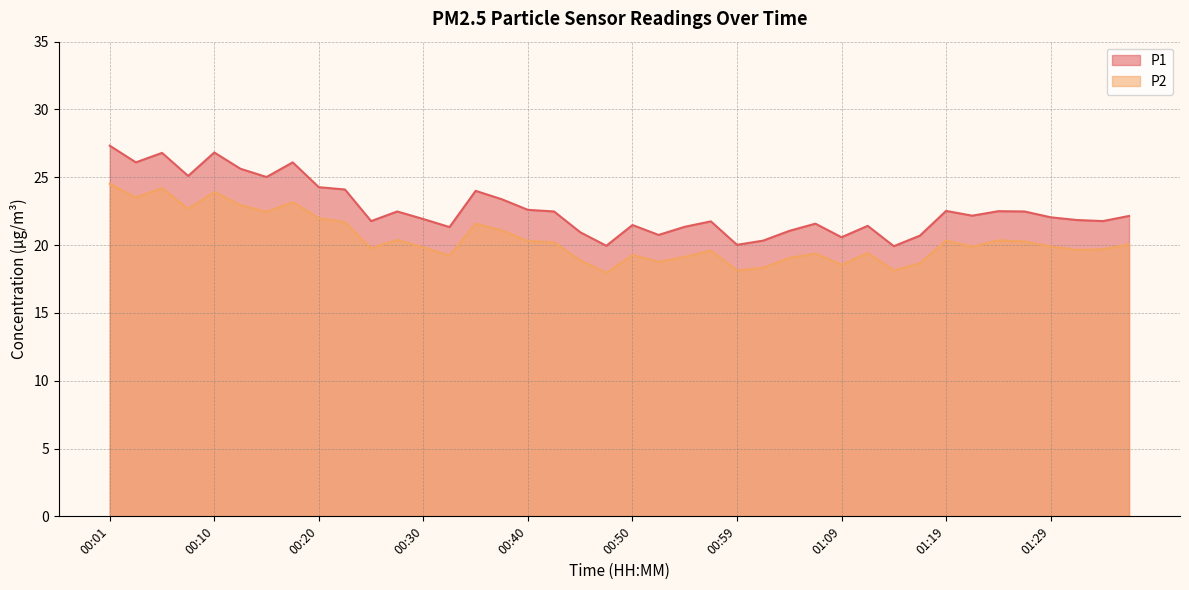

Where is the first local minimum for P1?

00:03